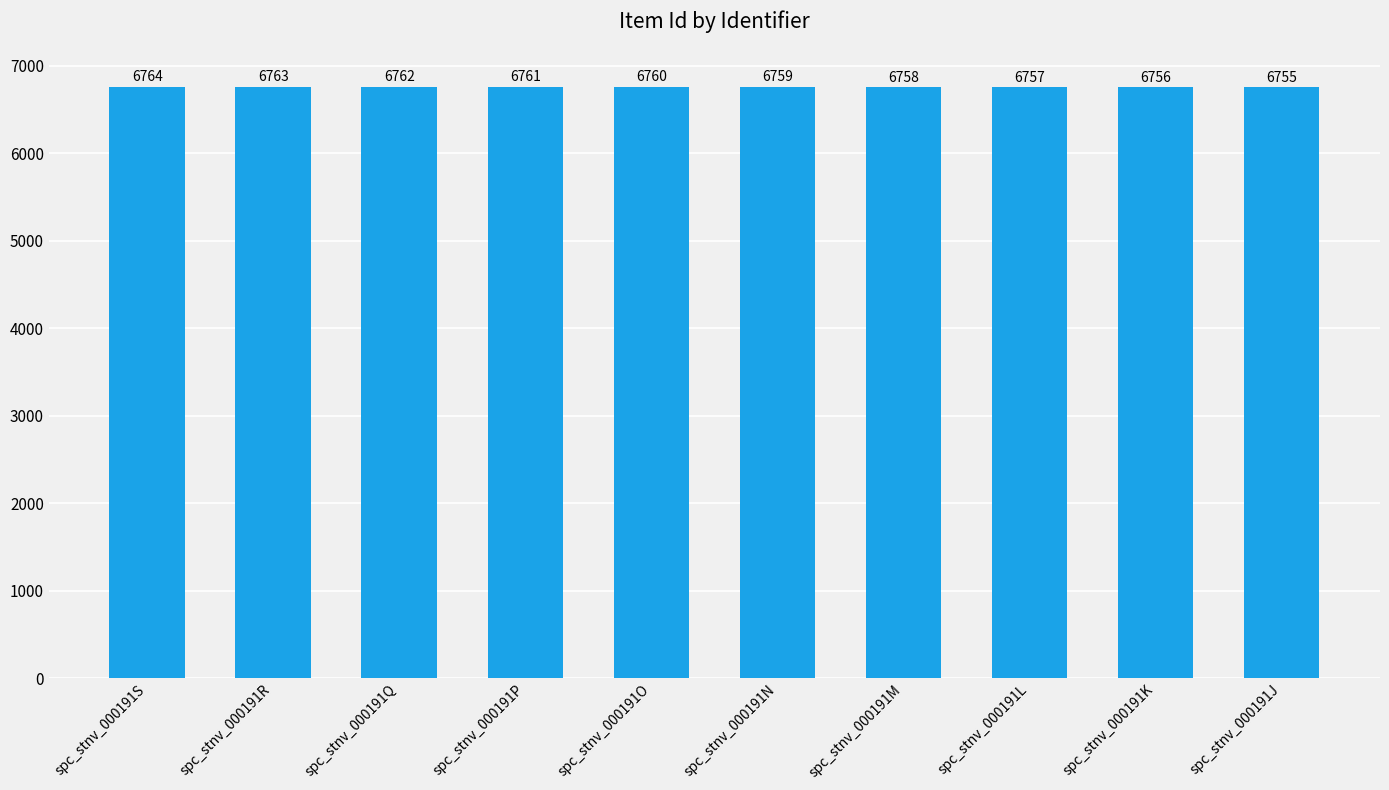

List the labels in order of value, smallest first.

spc_stnv_000191J, spc_stnv_000191K, spc_stnv_000191L, spc_stnv_000191M, spc_stnv_000191N, spc_stnv_000191O, spc_stnv_000191P, spc_stnv_000191Q, spc_stnv_000191R, spc_stnv_000191S